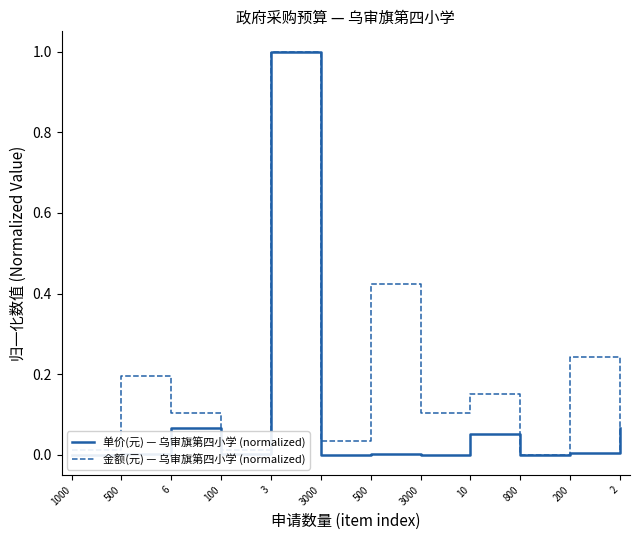

Reading right to left, what are all the values shown in this chart?

单价(元) — 乌审旗第四小学 (normalized): 0.1	0.0	0.0	0.1	0.0	0.0	0.0	1.0	0.0	0.1	0.0	0.0
金额(元) — 乌审旗第四小学 (normalized): 0.0	0.2	0.0	0.2	0.1	0.4	0.0	1.0	0.0	0.1	0.2	0.0